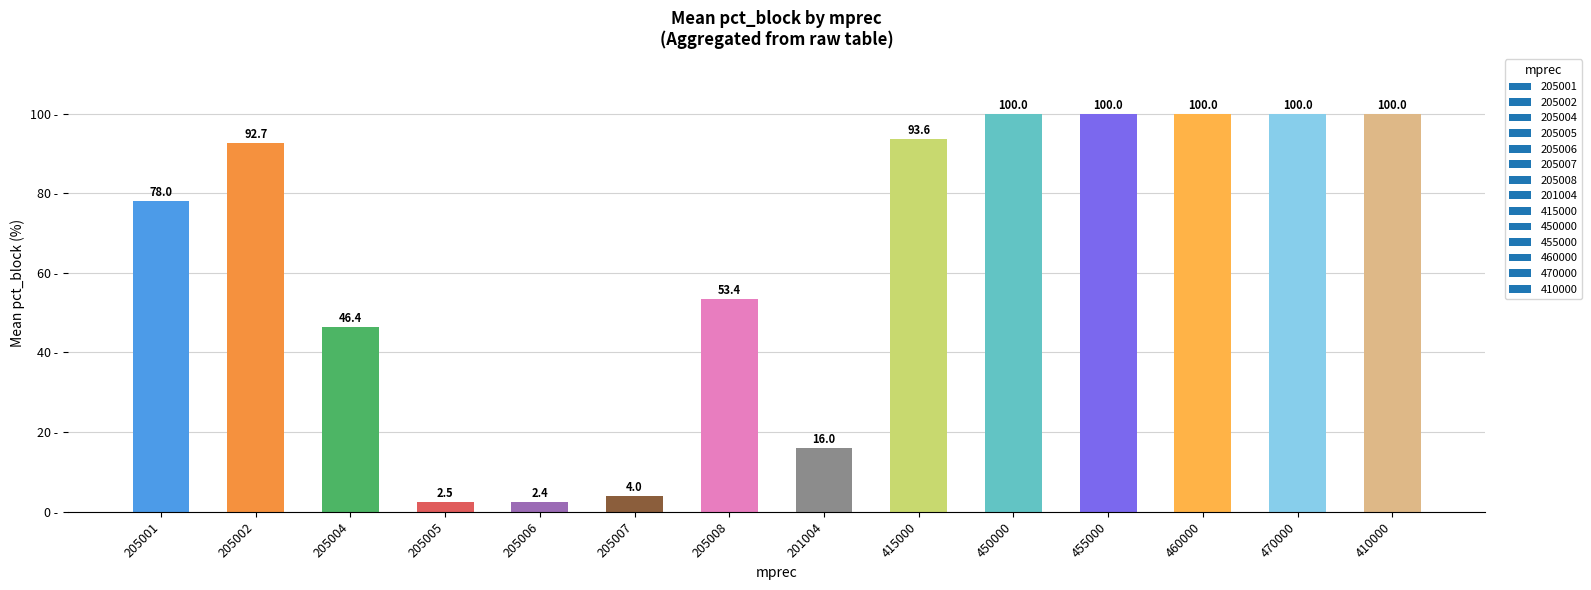

What is the smallest value displayed?

2.4